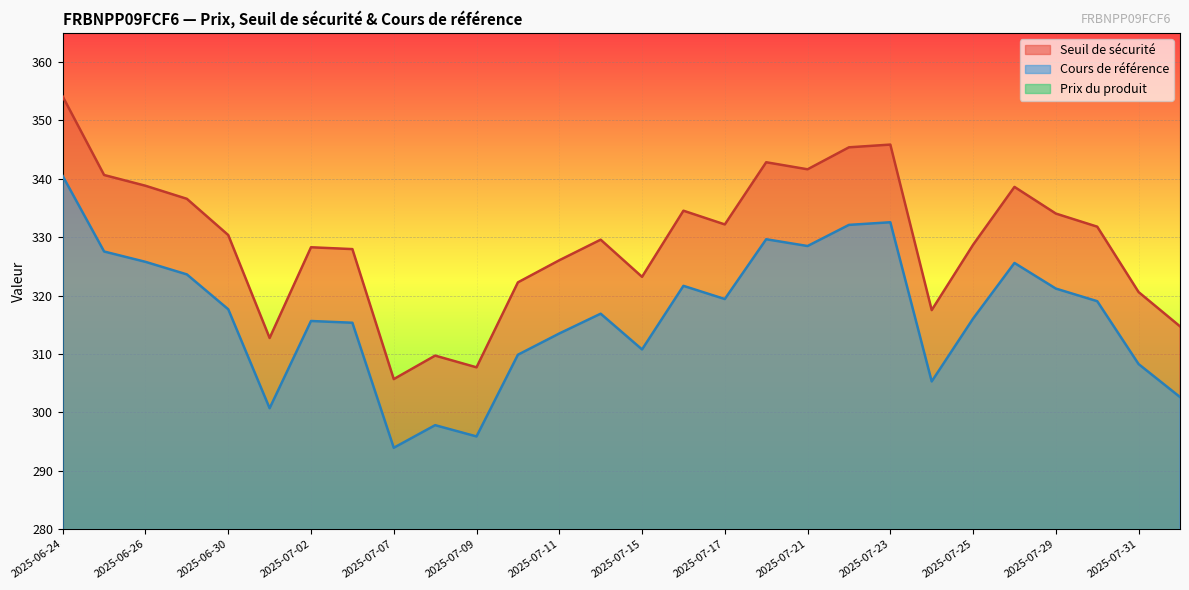

True or false: Cours de référence has a value of 328.5 at 2025-07-21.

True